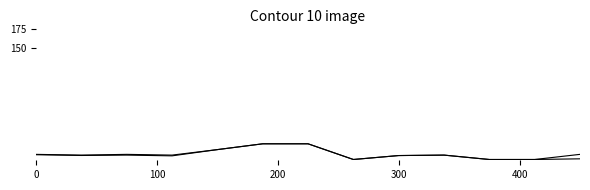

What is the greatest value displayed?

21.1